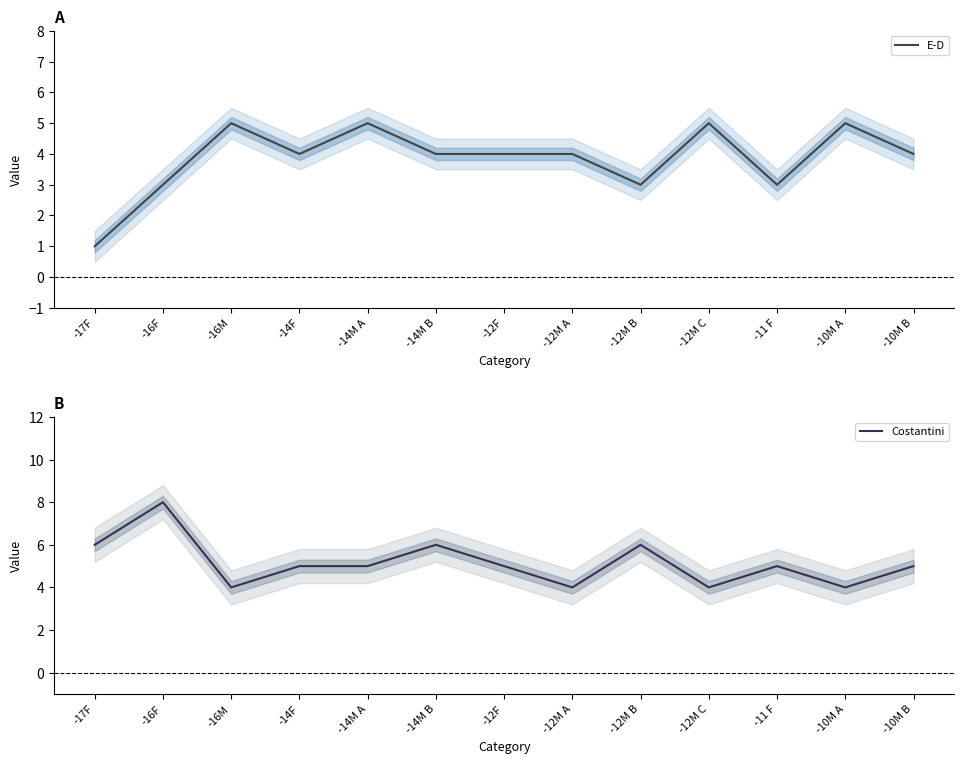

List the labels in order of E-D value, largest first.

-16M, -14M A, -12M C, -10M A, -14F, -14M B, -12F, -12M A, -10M B, -16F, -12M B, -11 F, -17F